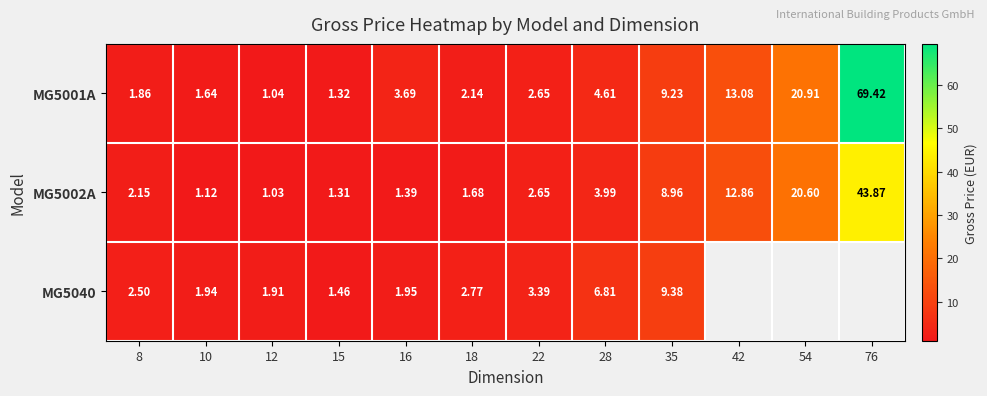

Between 12 and 76, which is larger?

76